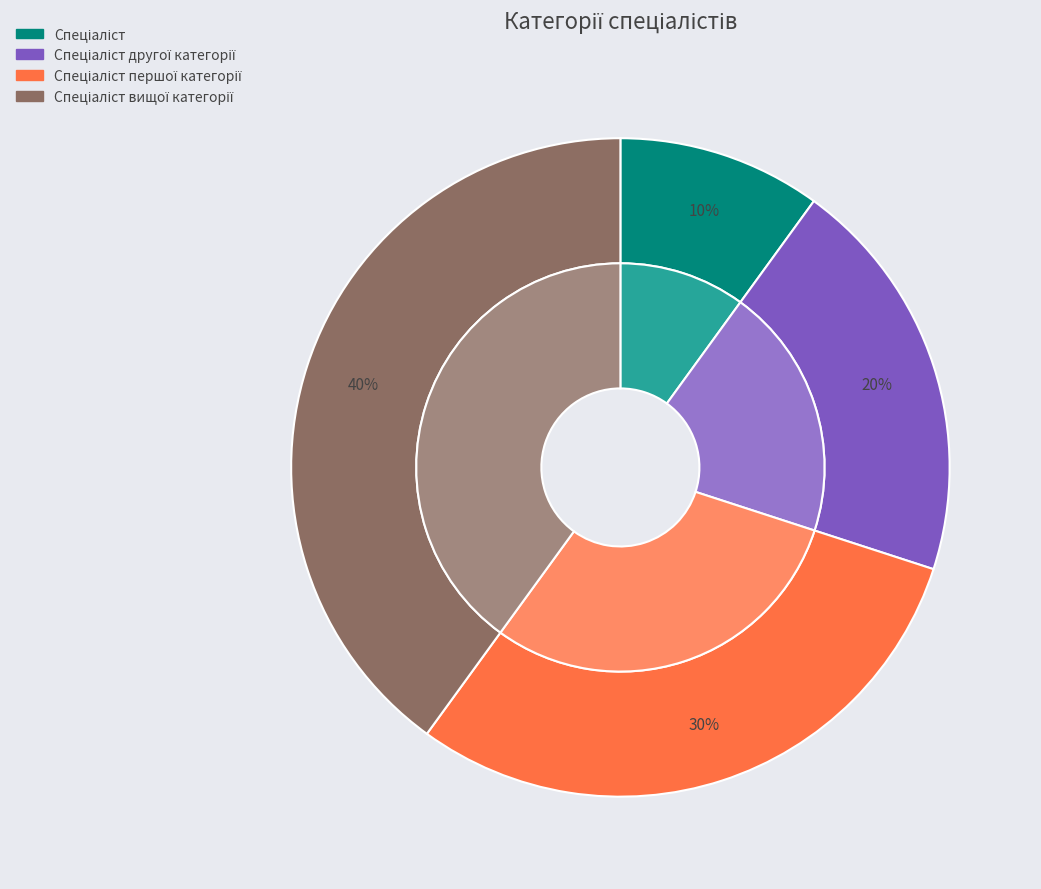

Rank the categories by value from highest to lowest.

Спеціаліст вищої категорії, Спеціаліст першої категорії, Спеціаліст другої категорії, Спеціаліст